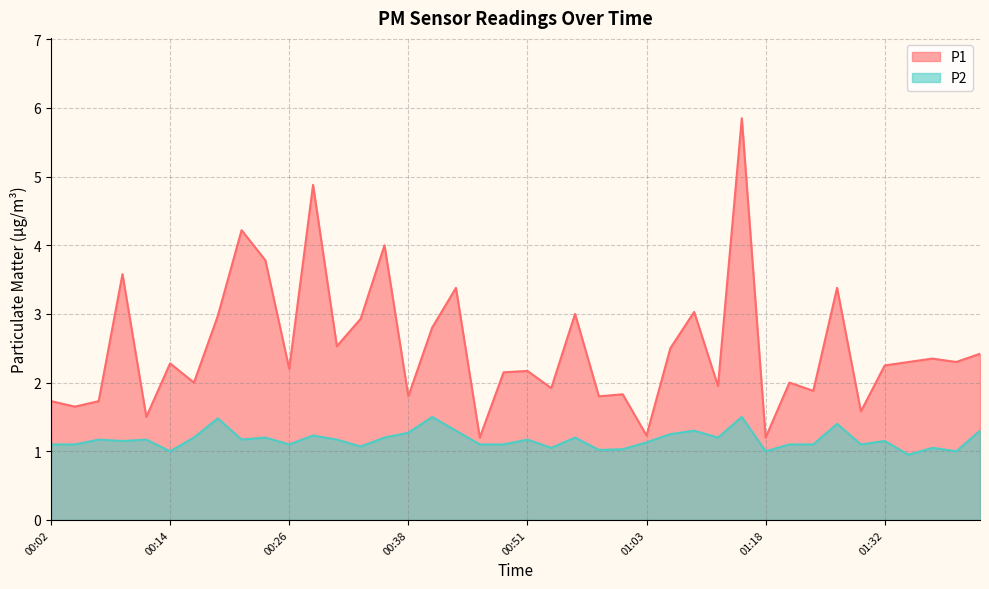

True or false: P2 and P1 cross at least once.

False